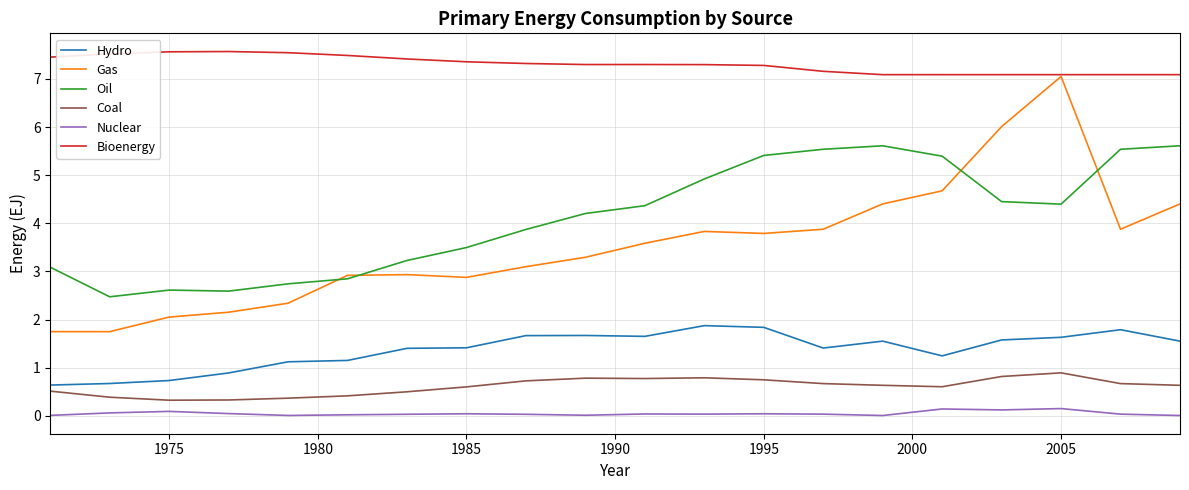

List the series in order of their peak value, lowest first.

Nuclear, Coal, Hydro, Oil, Gas, Bioenergy